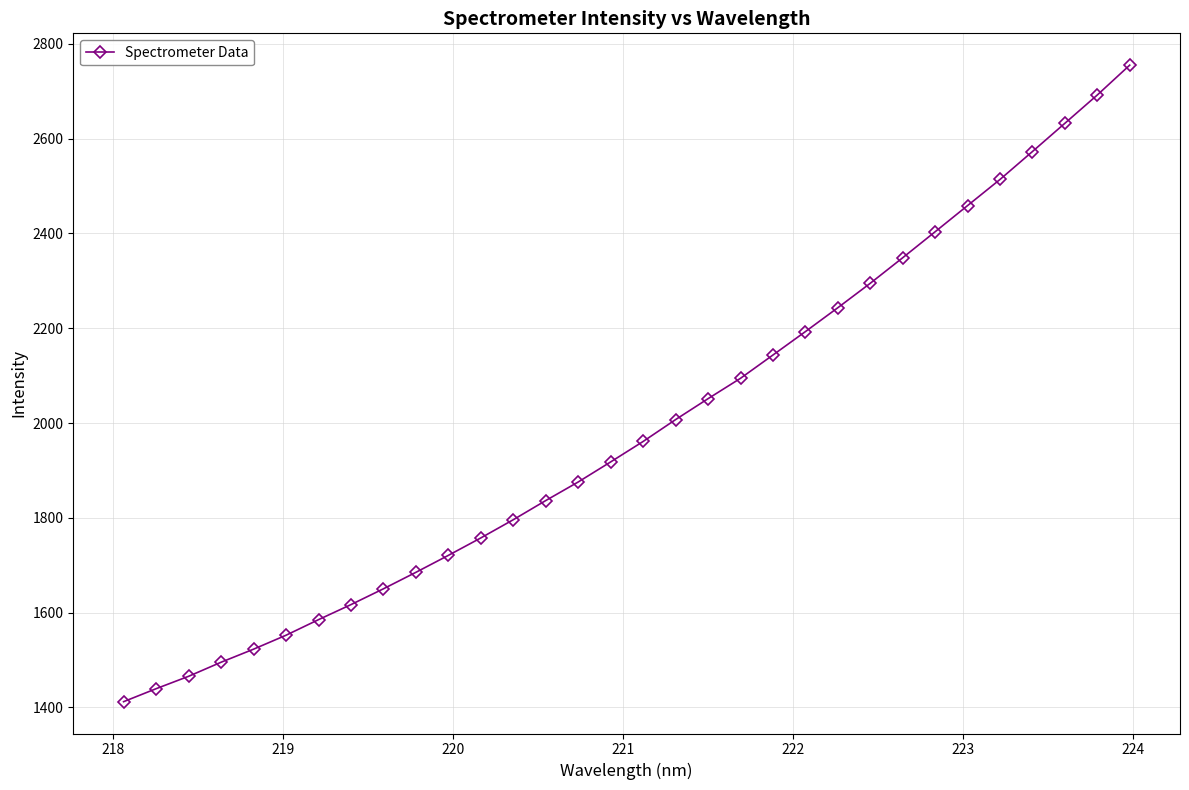

What is the average value?

1990.5